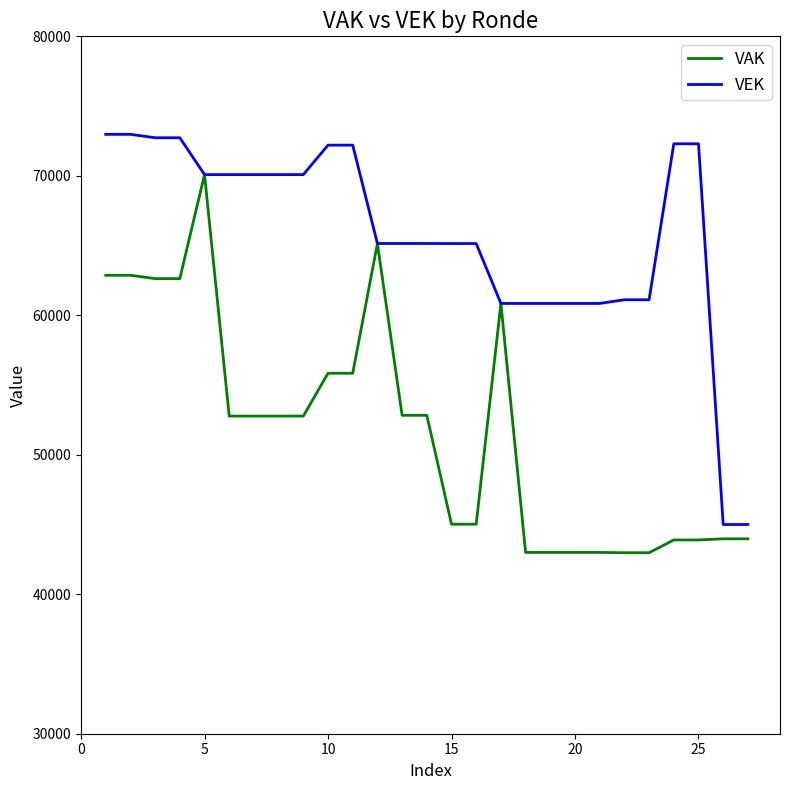

What is the greatest value displayed?

72974